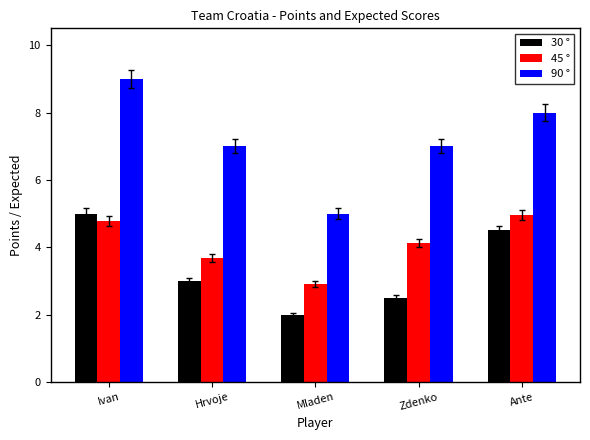

List the labels in order of 30 ° value, smallest first.

Mladen, Zdenko, Hrvoje, Ante, Ivan